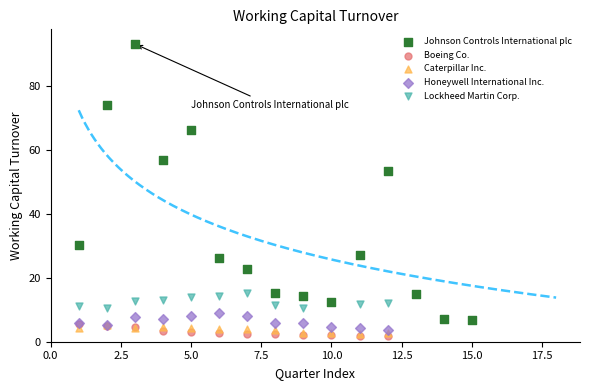

What are all the series names shown in the legend?

Johnson Controls International plc, Boeing Co., Caterpillar Inc., Honeywell International Inc., Lockheed Martin Corp.